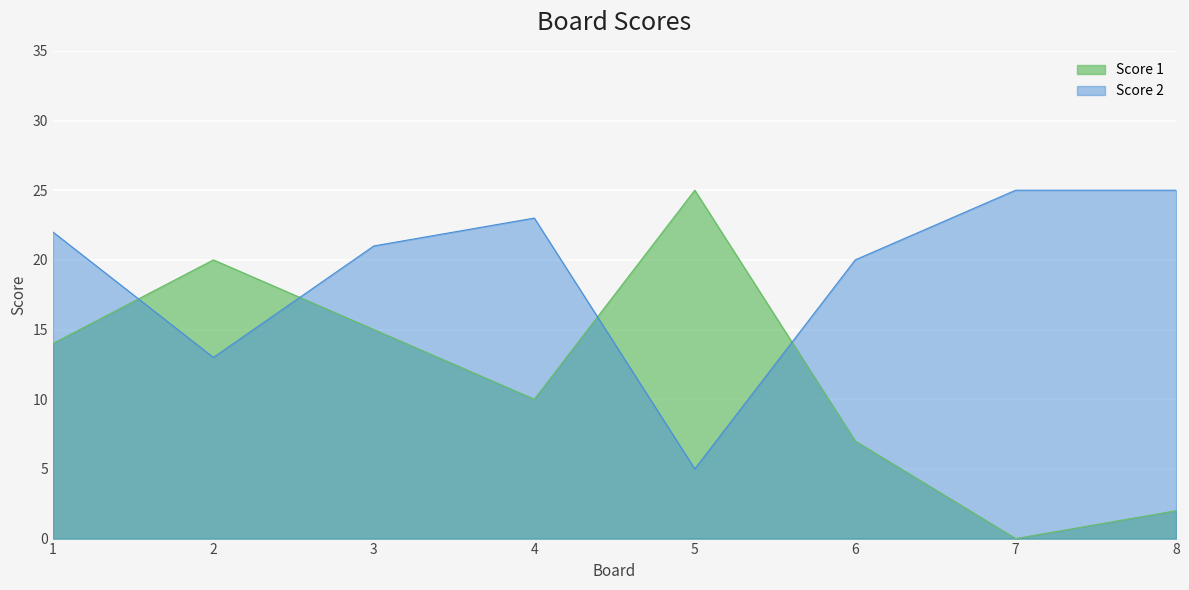

What is the lowest value of the Score 2 series?

5